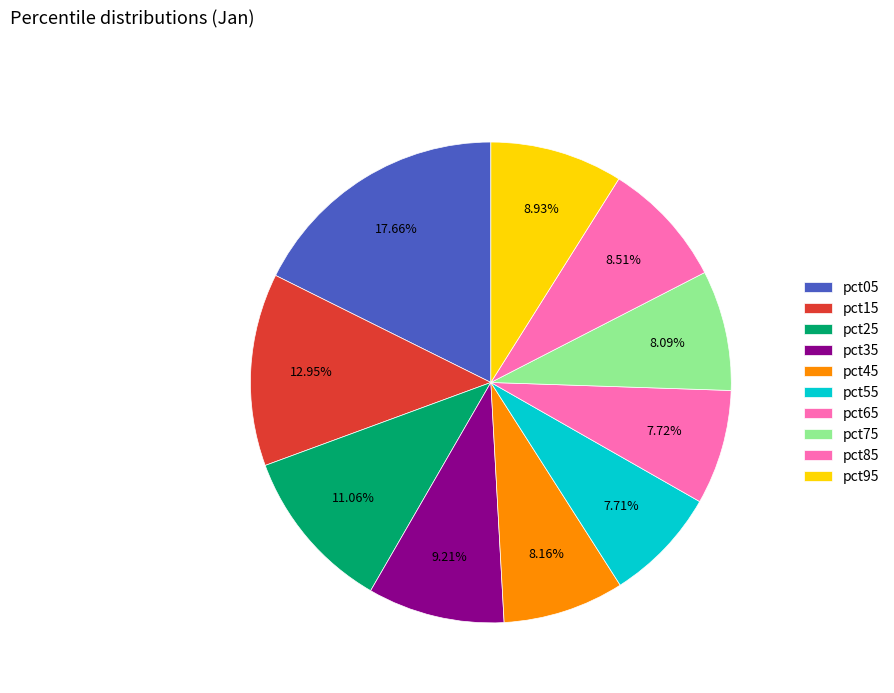

How many segments does this pie chart have?

10